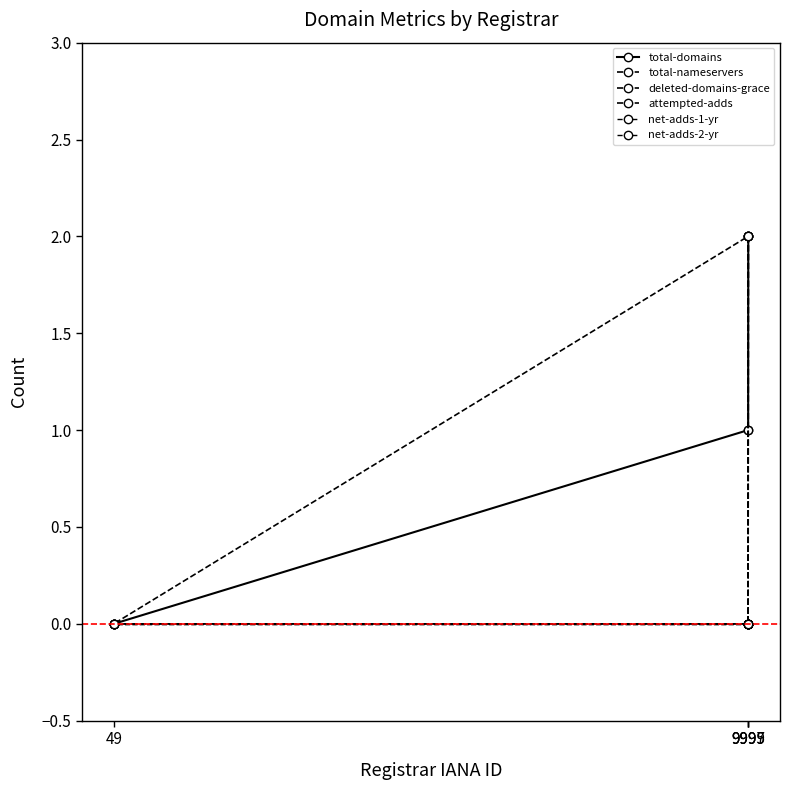

What is the maximum value shown in the chart?

2